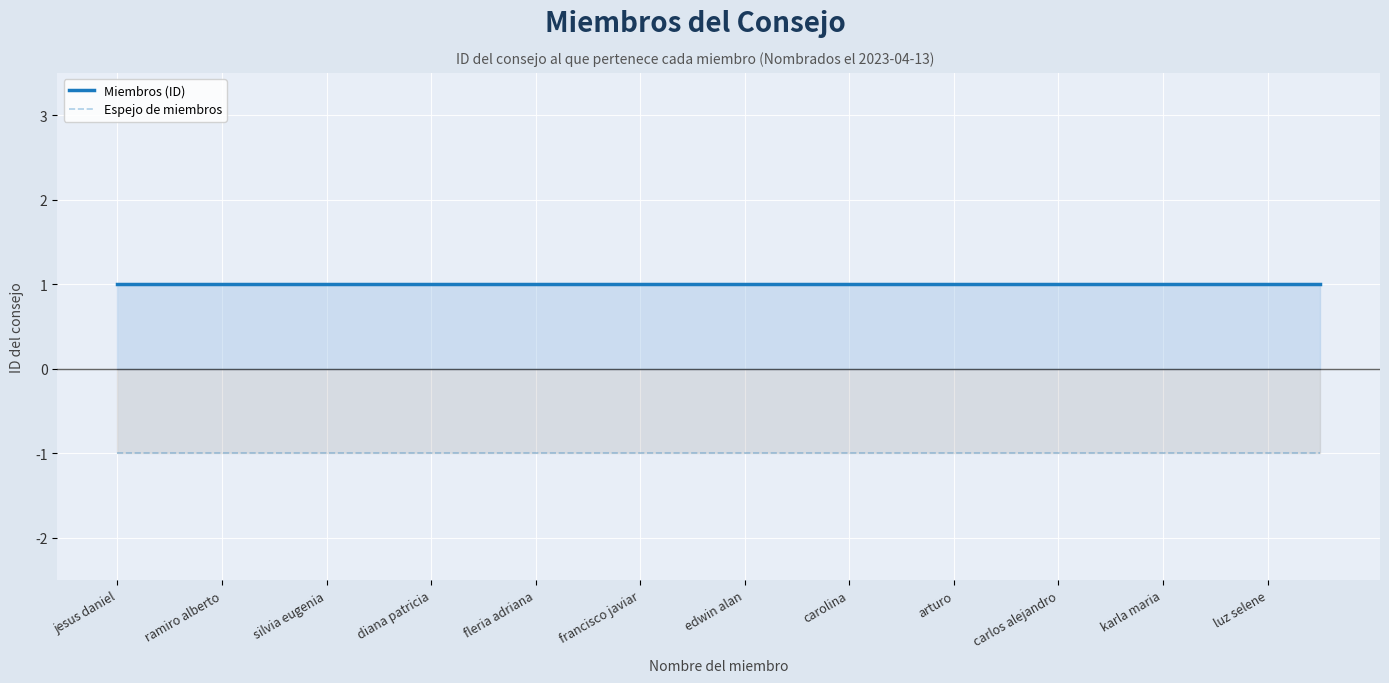

At which category is the sum across all series the highest?

jesus daniel